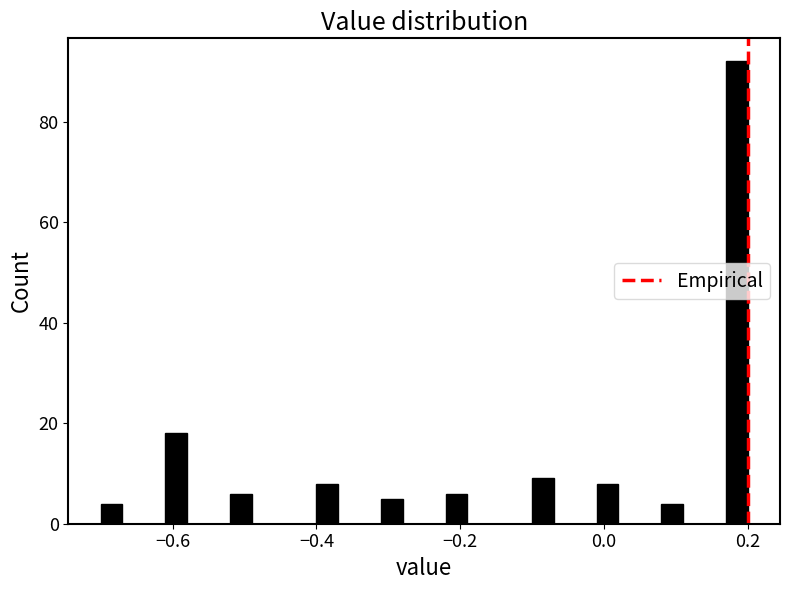

Read against the x-axis, roughly where is the centre of the tallest bar?

0.18